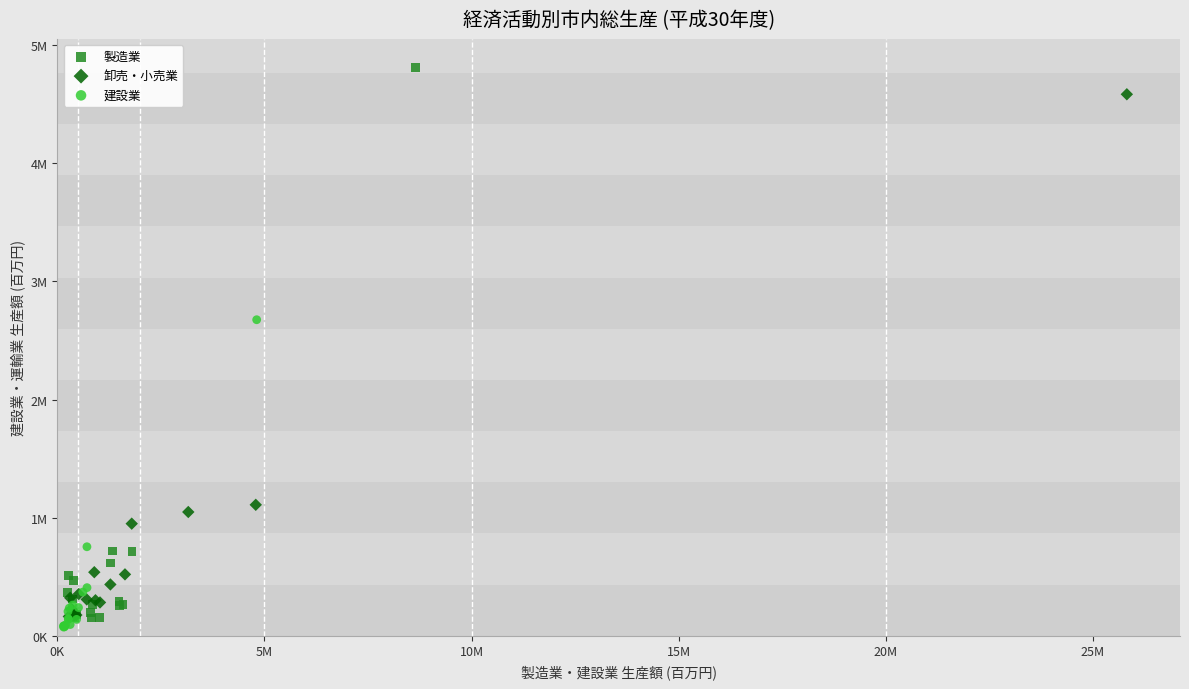

What are all the series names shown in the legend?

製造業, 卸売・小売業, 建設業